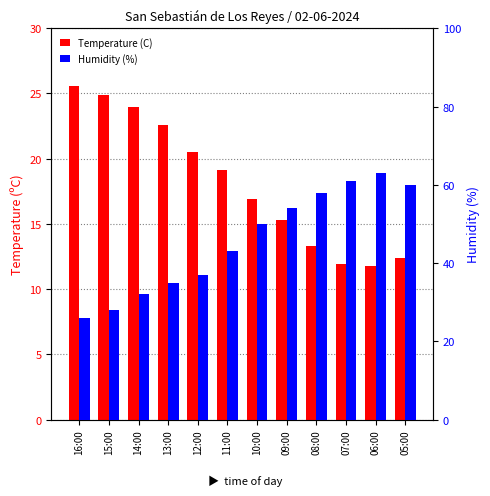

At 09:00, list the series in order from smallest to largest.

Temperature (C), Humidity (%)